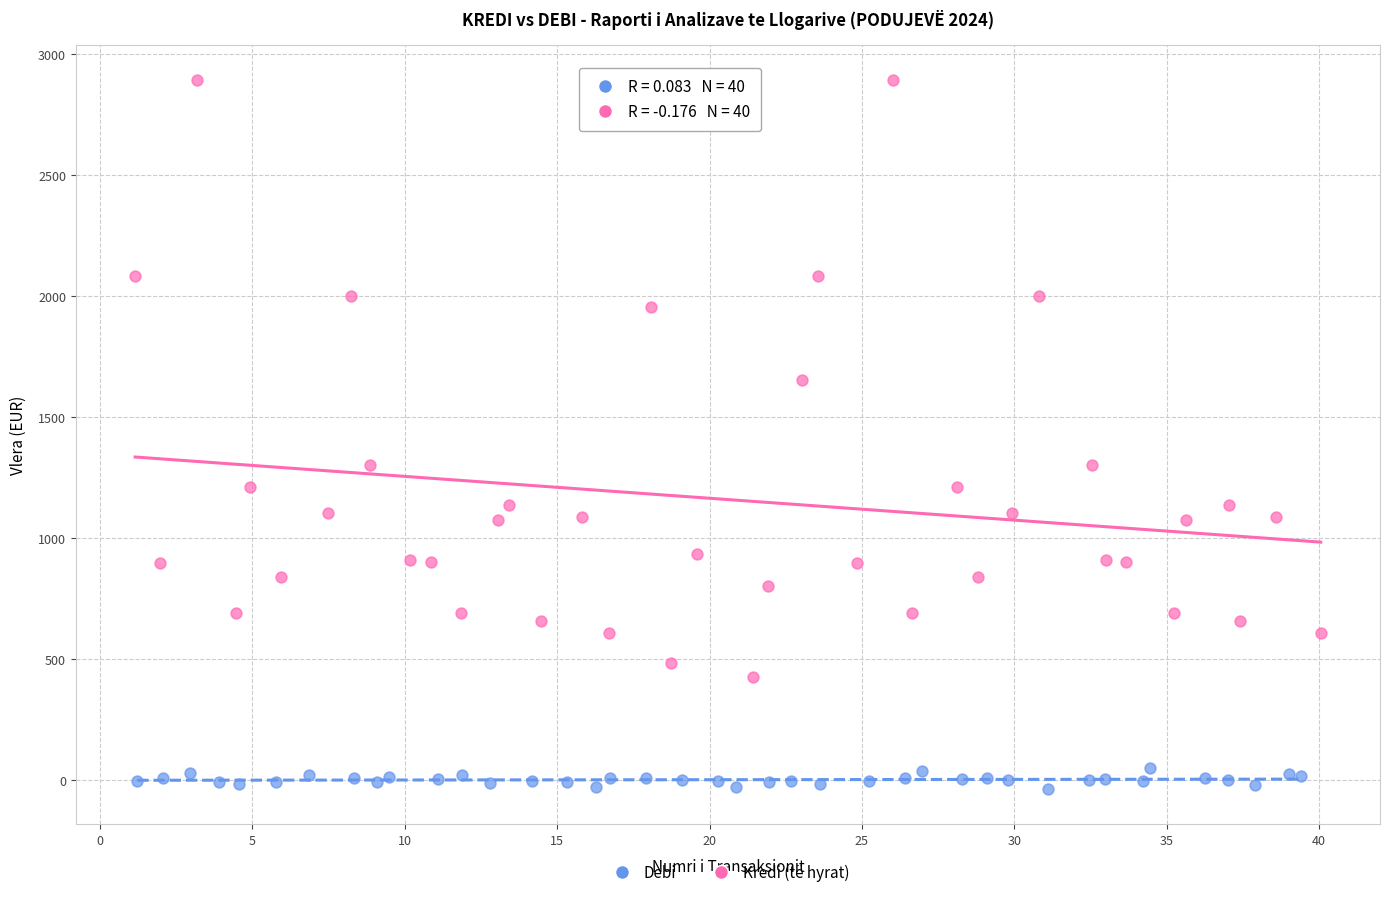

Which series reaches the minimum Y coordinate?

Debi